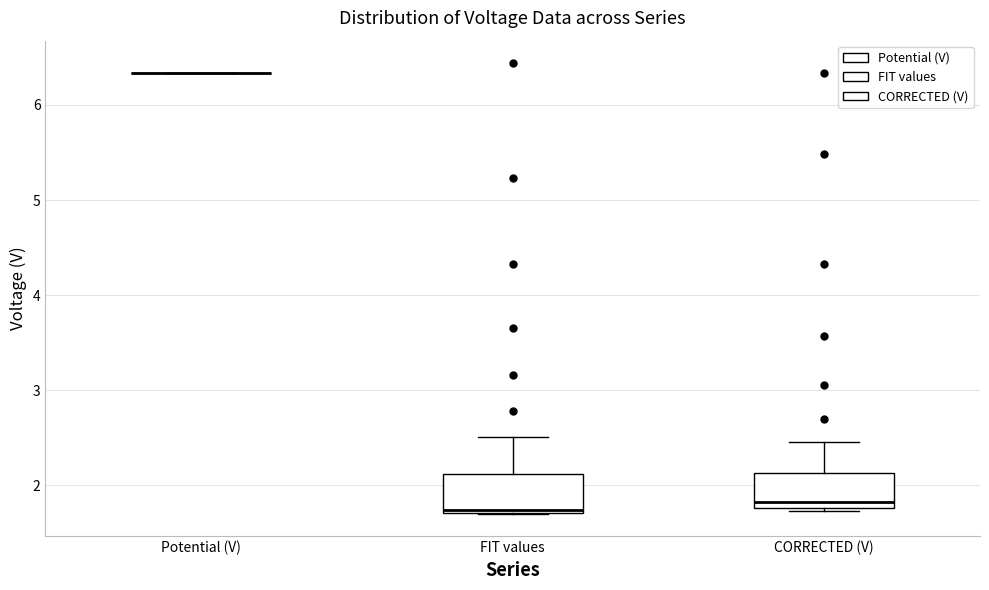

Reading left to right, read every box against the y-axis: the position of its median line, the range the box covers, and the ends of its whiskers. The values are not printed on the chart, so give them approximately, as read against the axis.

Potential (V): box collapsed to a line at 6.3, whiskers 6.3 to 6.3
FIT values: median 1.7 (just above the box's lower edge), box 1.7 to 2.1, whiskers 1.7 to 2.5
CORRECTED (V): median 1.8 (just above the box's lower edge), box 1.8 to 2.1, whiskers 1.7 to 2.5